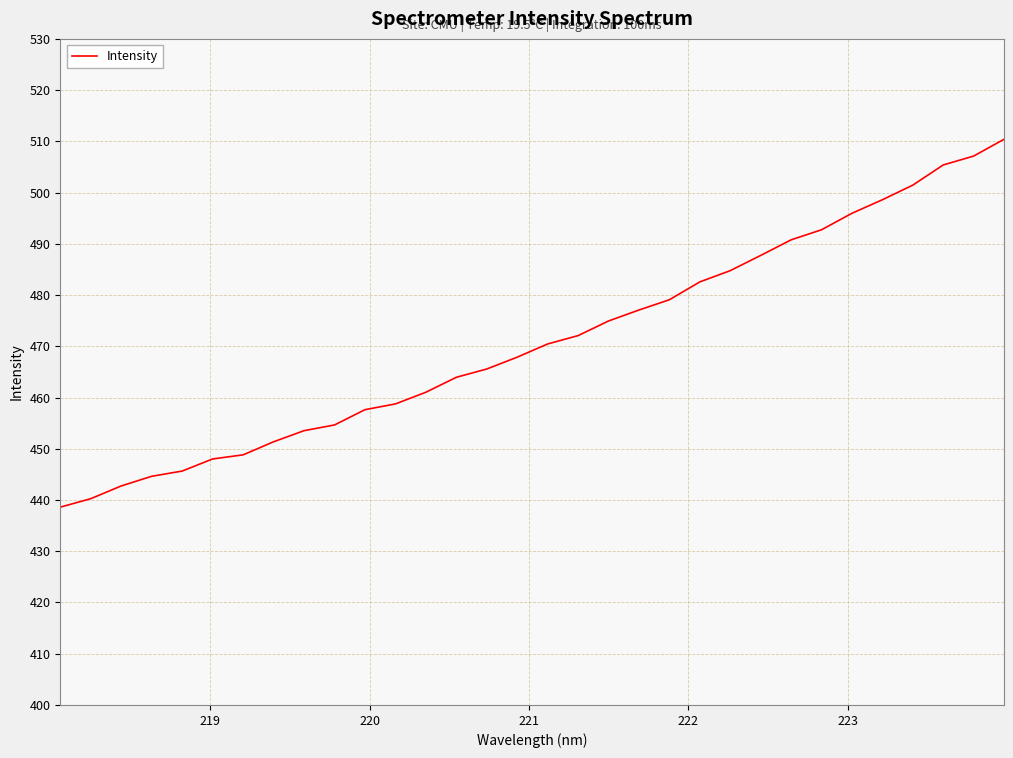

What is the maximum value shown in the chart?

510.4